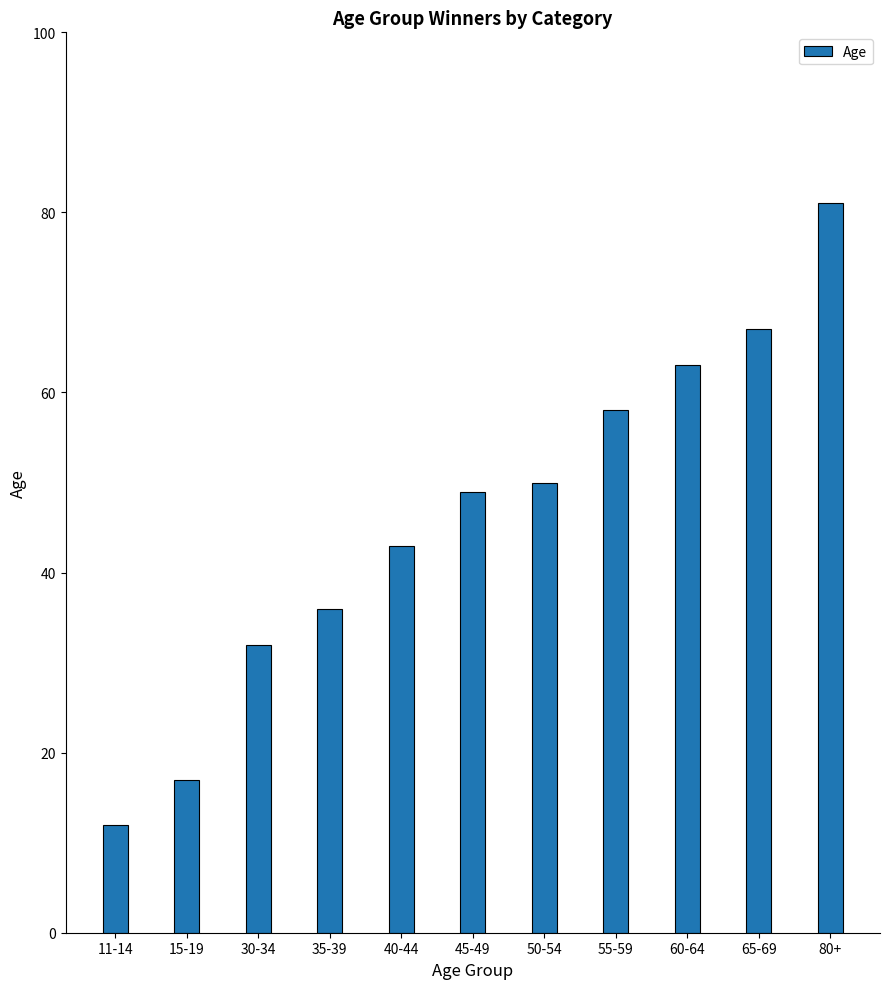

Reading left to right, transcribe all the data shown in this chart.

12	17	32	36	43	49	50	58	63	67	81